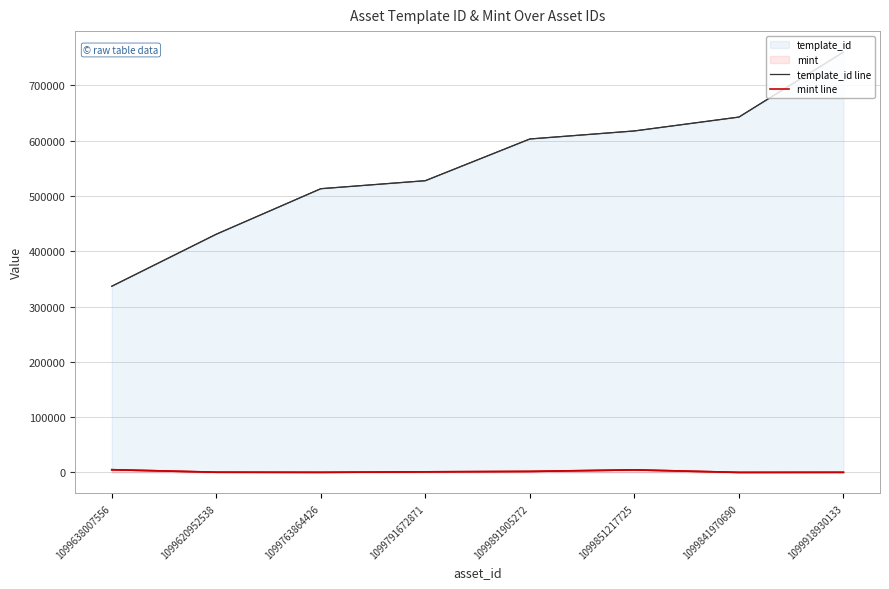

Which has a higher value, 1099763864426 or 1099638007556?

1099763864426